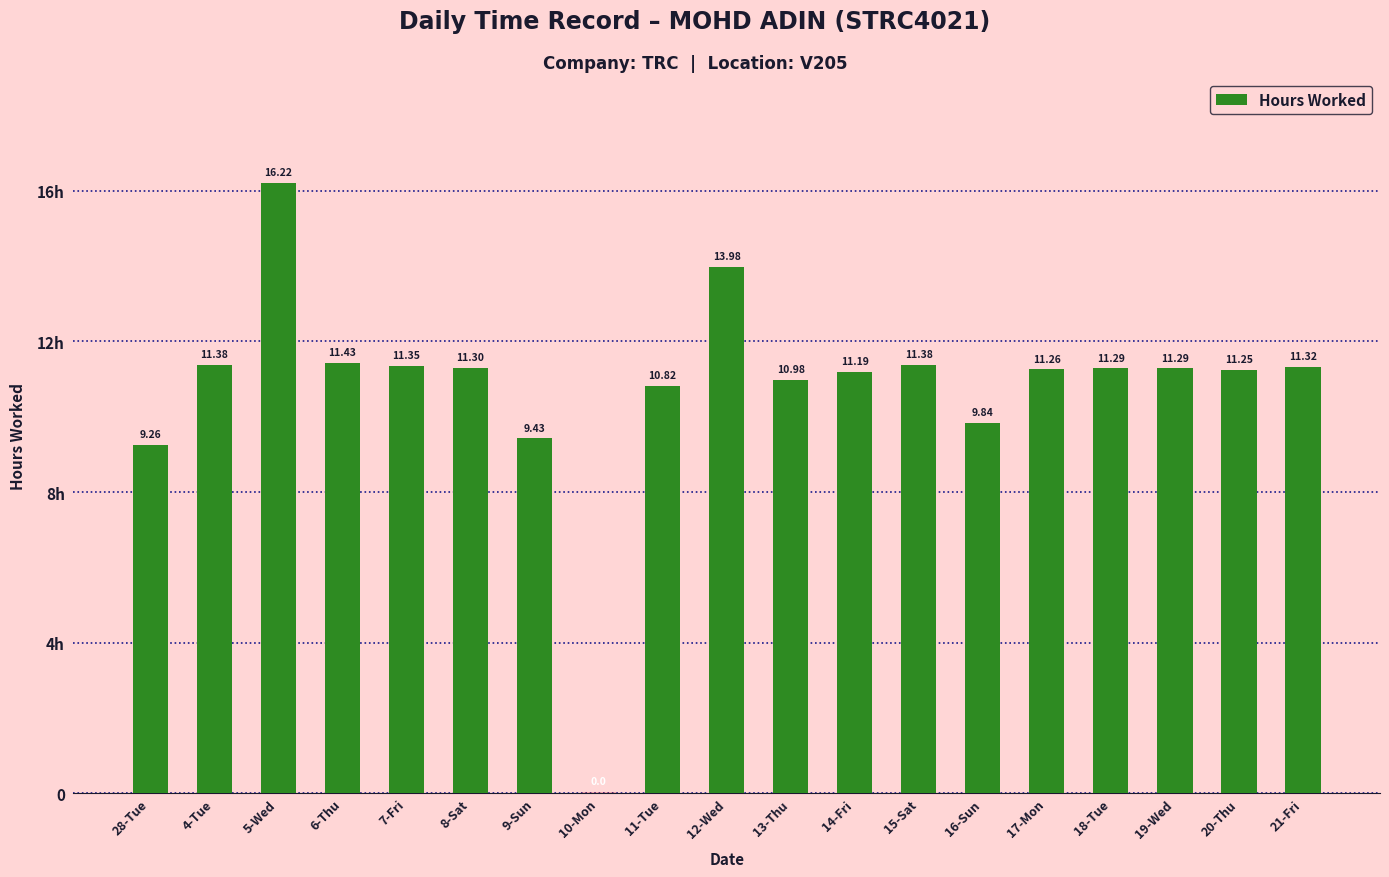

True or false: the data shows 2.3 at 9-Sun.

False